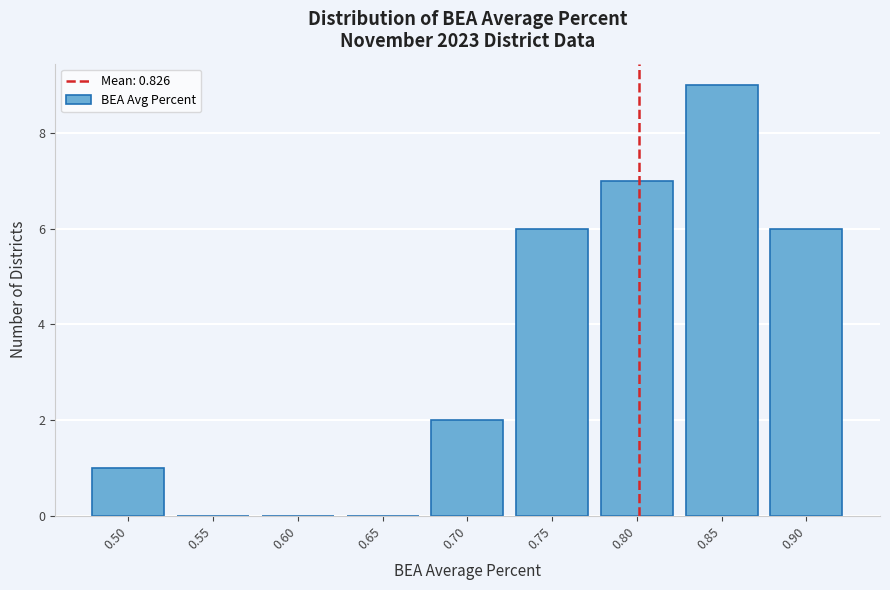

Reading left to right, list all the values displayed in this chart.

0.50=1	0.55=0	0.60=0	0.65=0	0.70=2	0.75=6	0.80=7	0.85=9	0.90=6